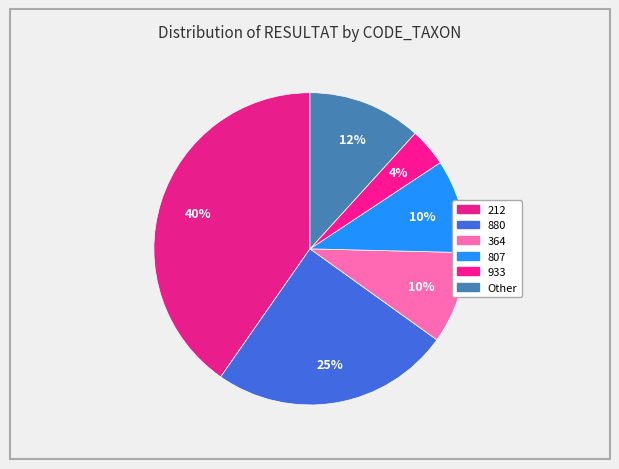

Is there a majority slice in this chart?

No